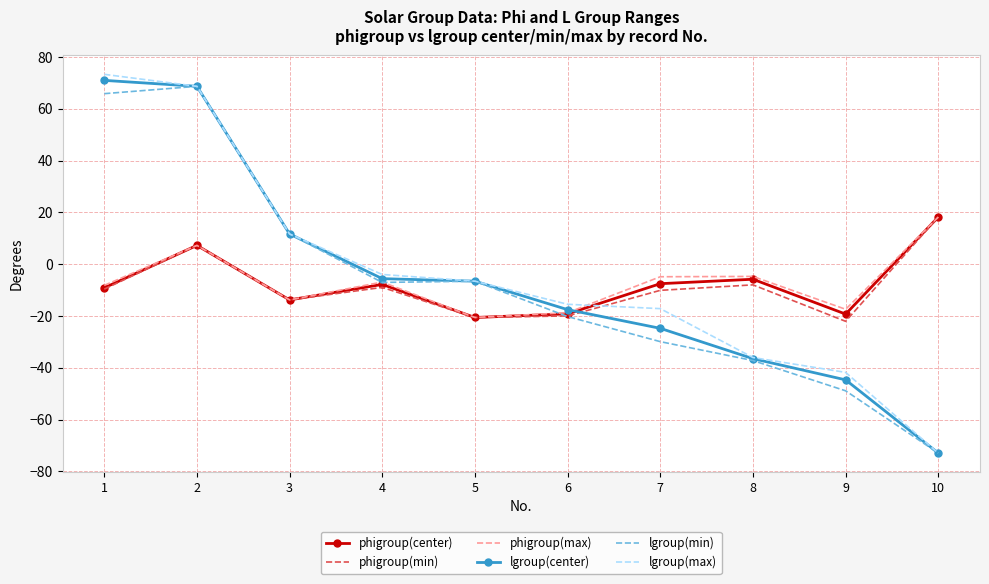

At how many categories does at least one series exceed 56?

2